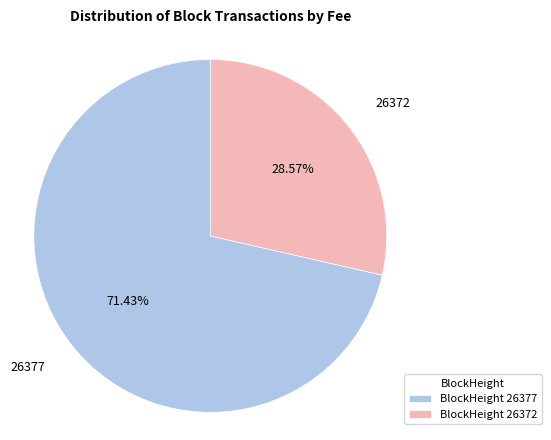

Count the number of slices in the pie.

2